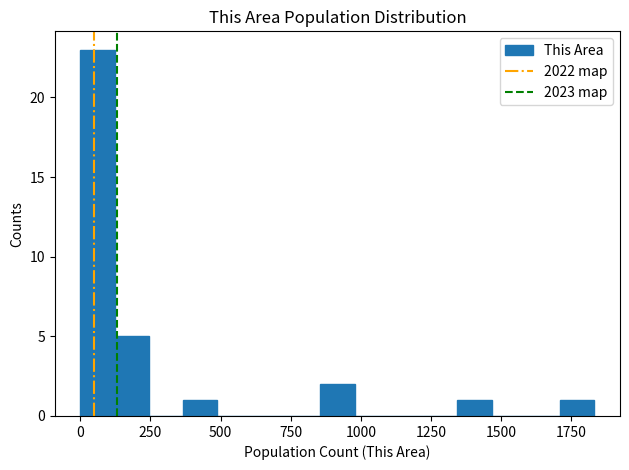

Read against the x-axis, roughly where is the centre of the tallest bar?

50